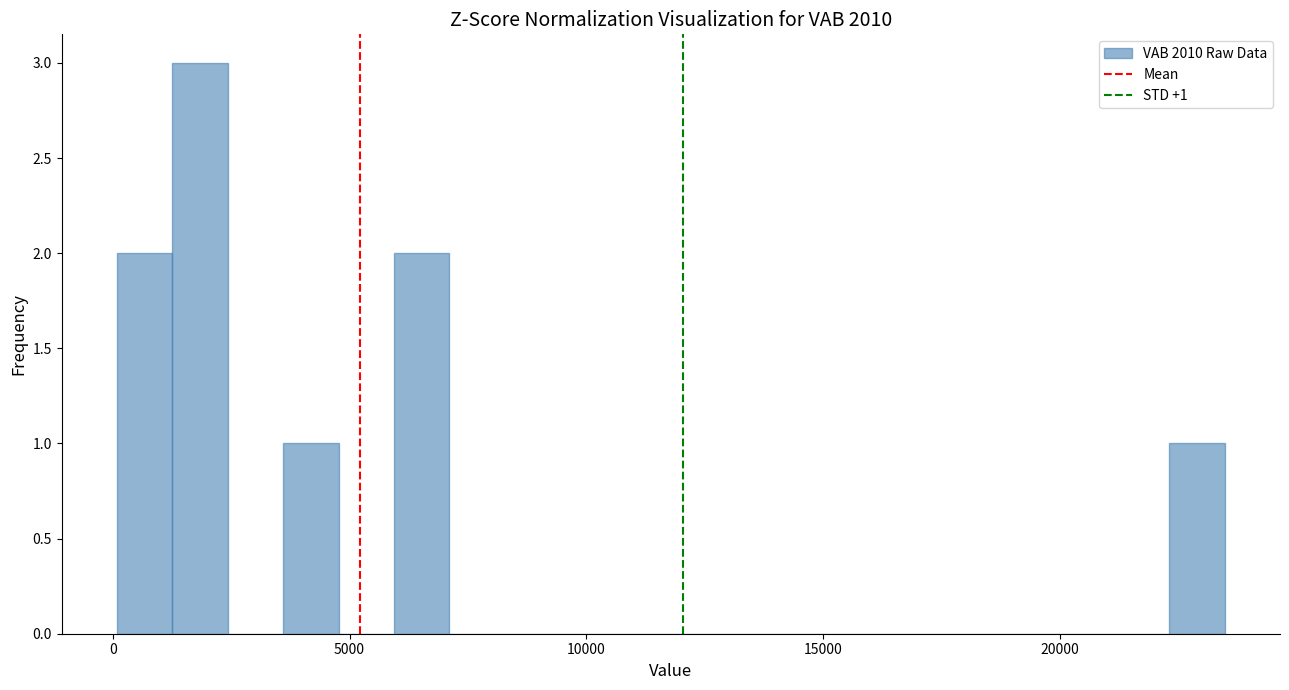

Around what value on the x-axis is the tallest bar? Give the approximate position of its centre, as read against the axis.

2000